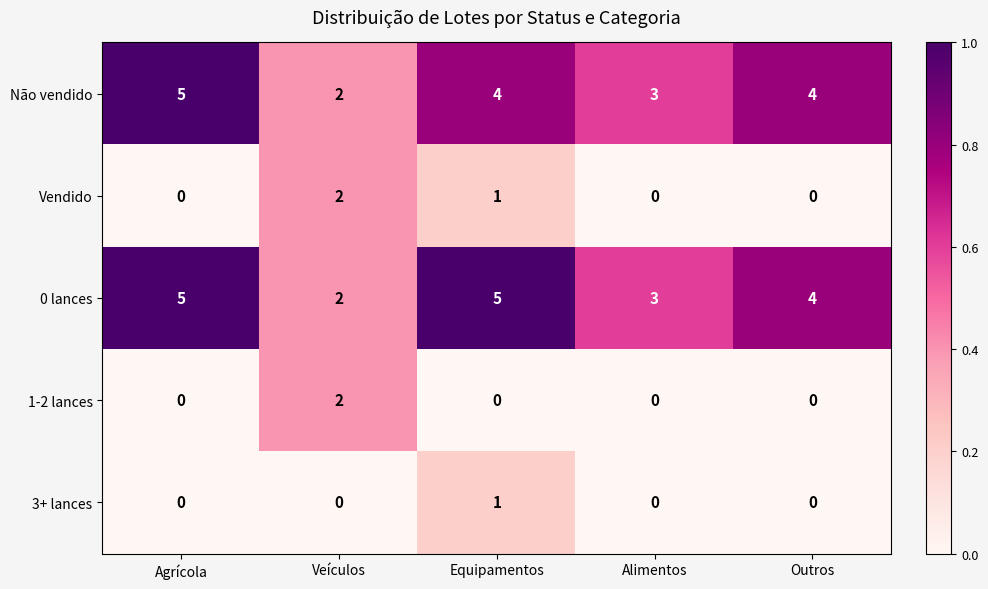

At which label is Vendido closest to 1?

Equipamentos